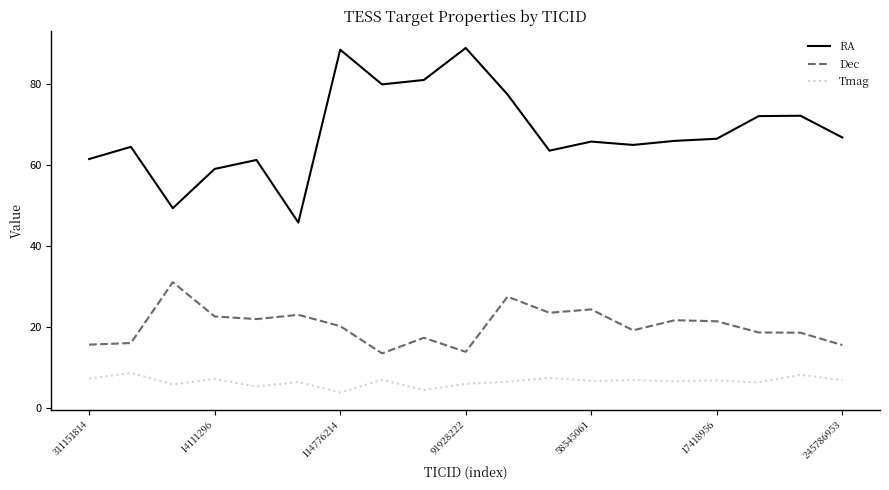

What is the difference between the maximum and minimum values in the RA series?

43.1